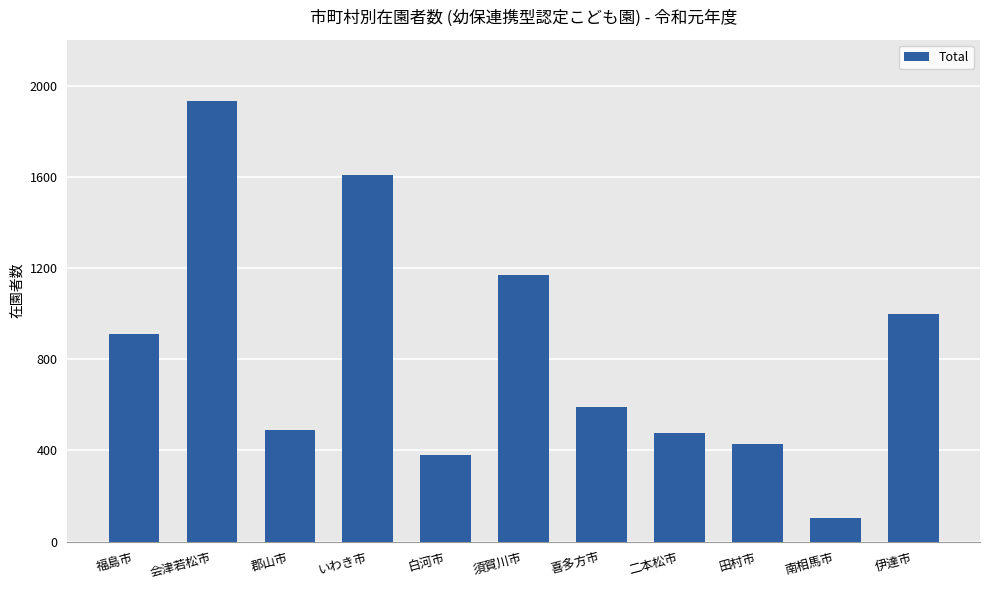

Where does the data first go above 588?

福島市